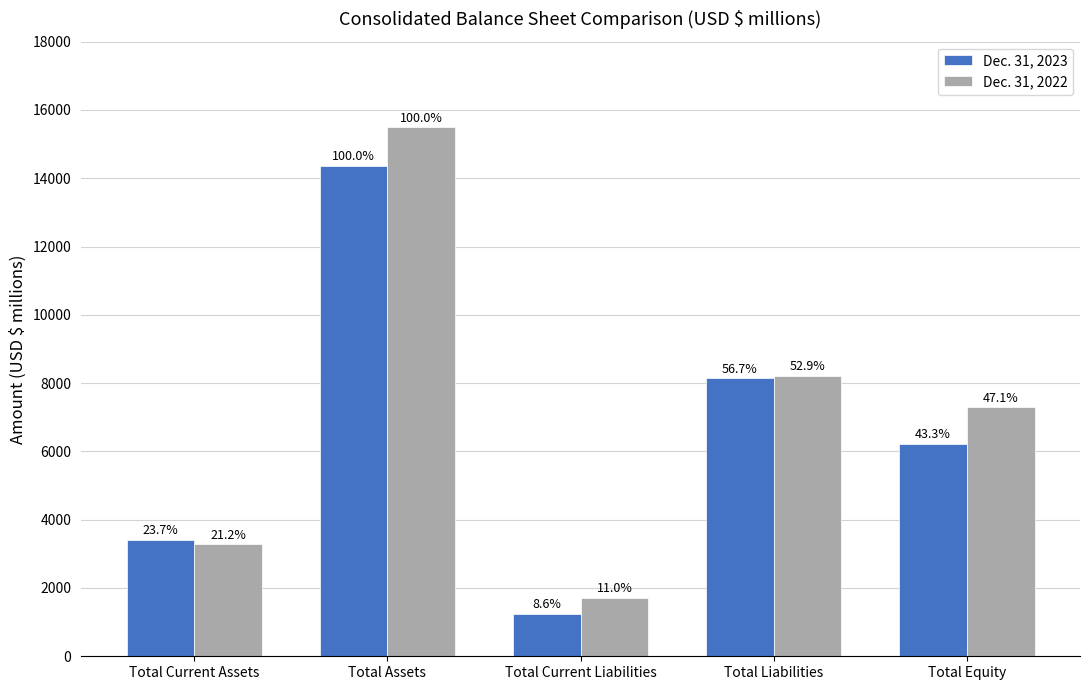

What is the label of the 3rd bar from the left?

Total Current Liabilities